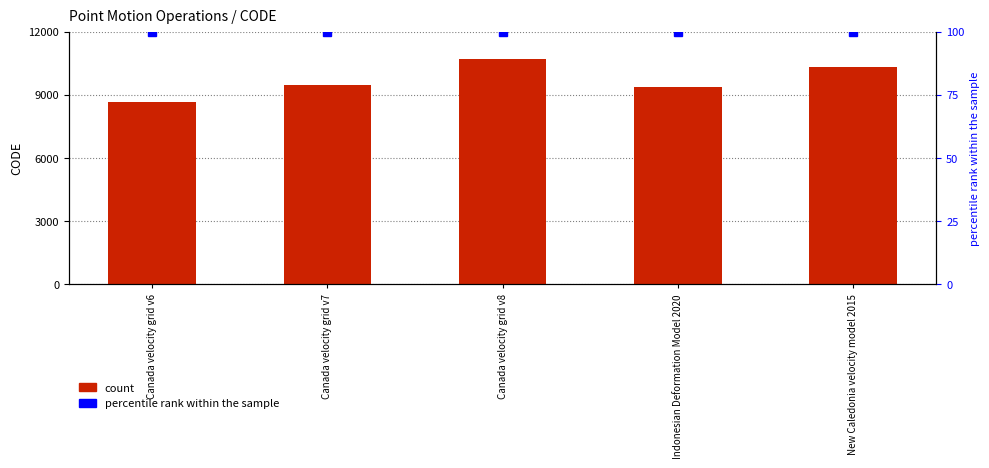

At how many categories does at least one series exceed 2188?

5